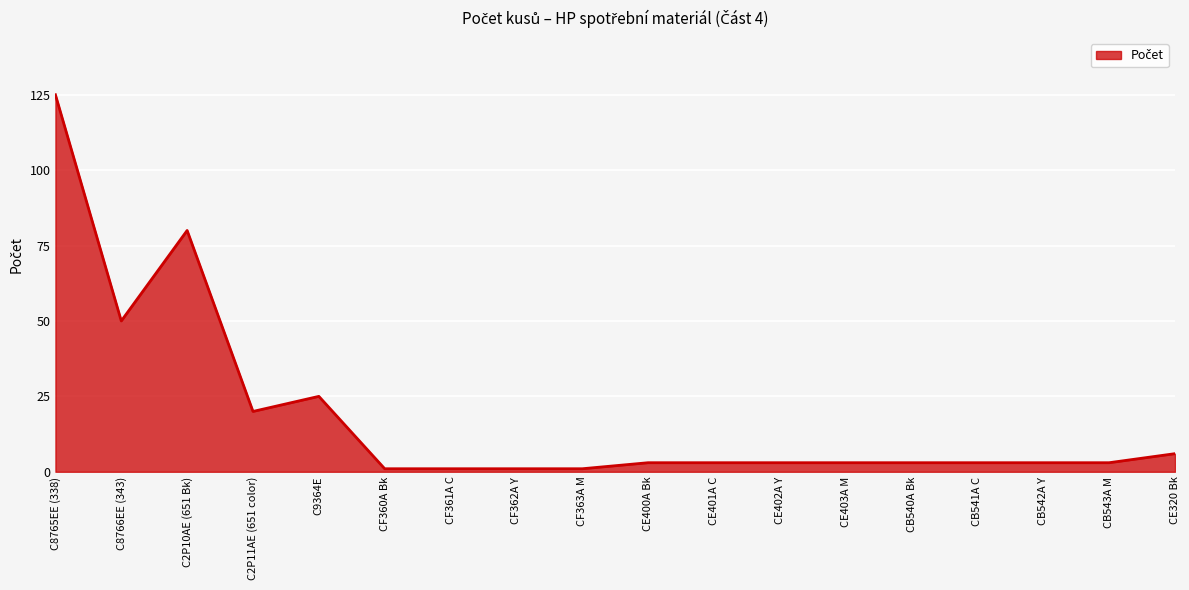

What is the difference between the maximum and minimum values?

124